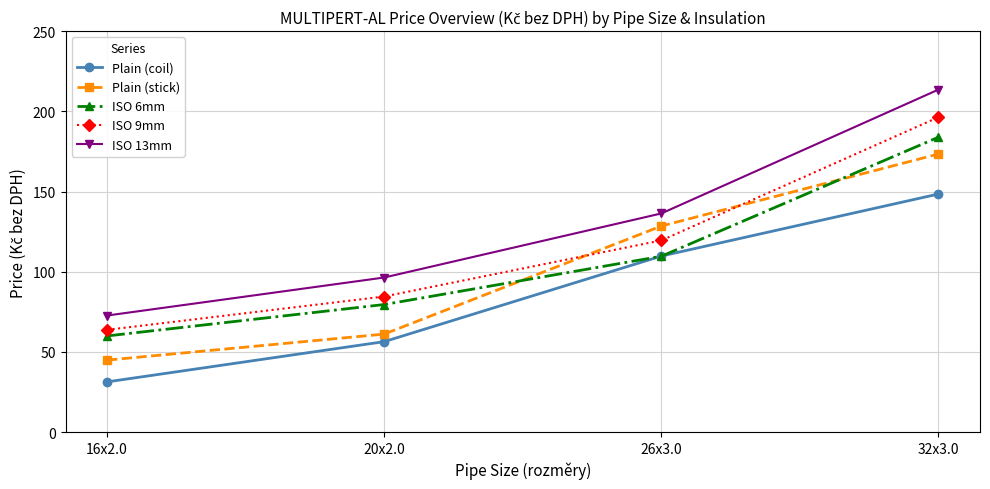

The ISO 13mm series shows 94.7 at 16x2.0. True or false?

False